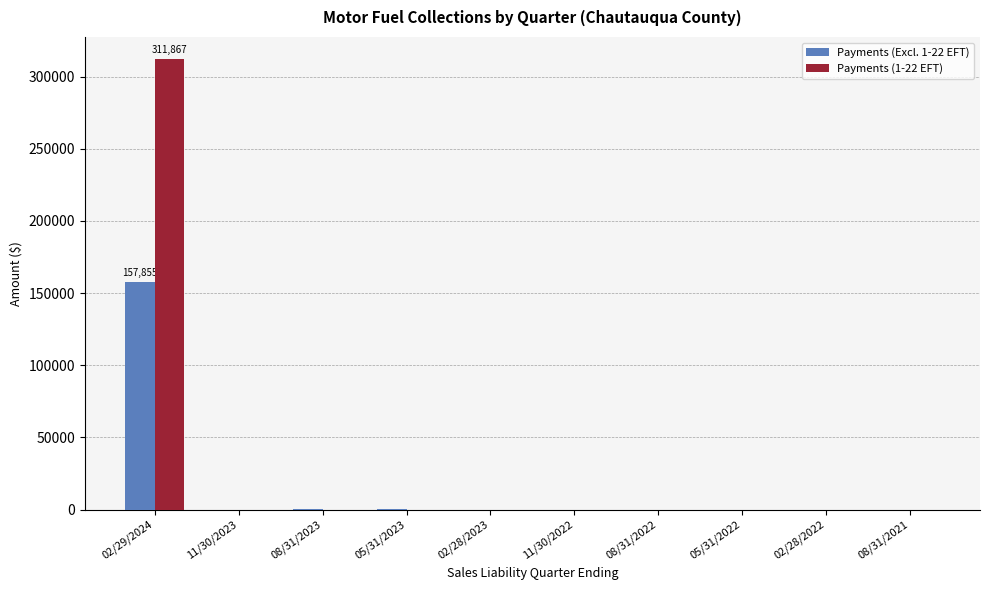

At which label does Payments (1-22 EFT) reach its peak?

02/29/2024